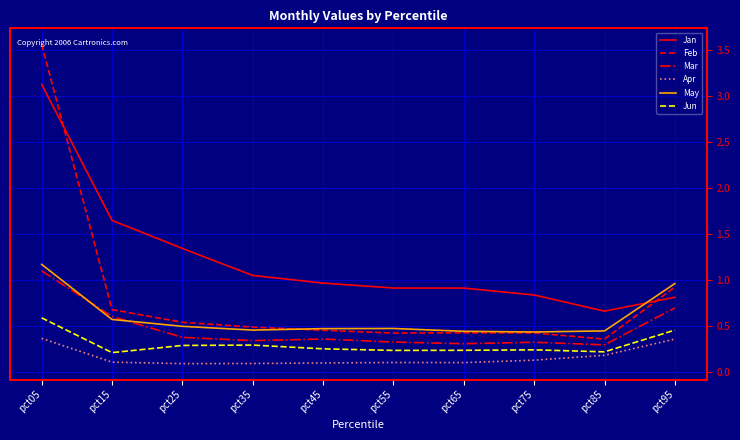

What value does the Jan series have at pct45?

1.0